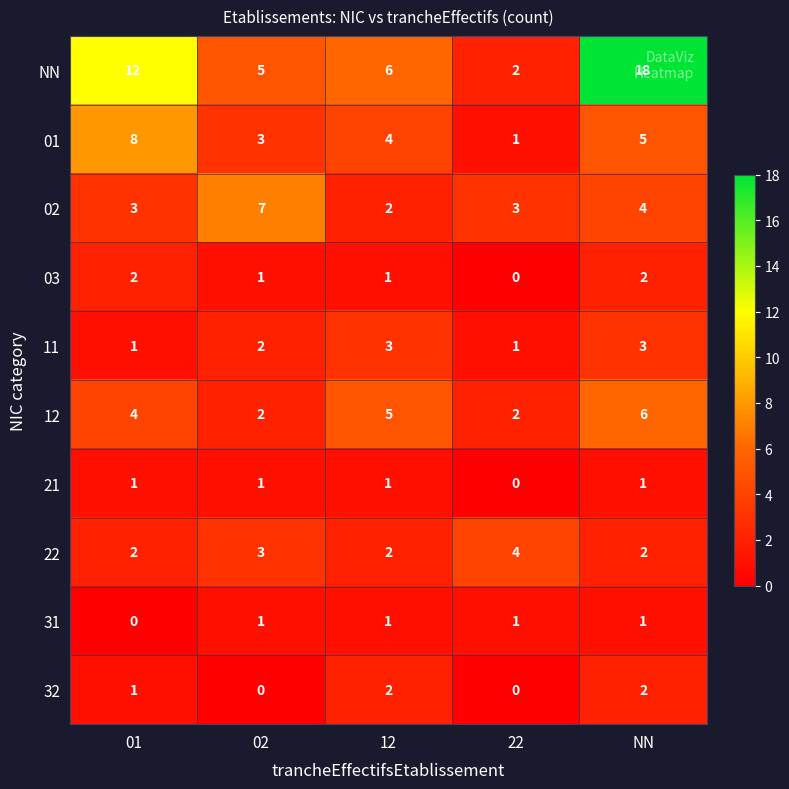

Which category has the lowest value in the 21 series?

22